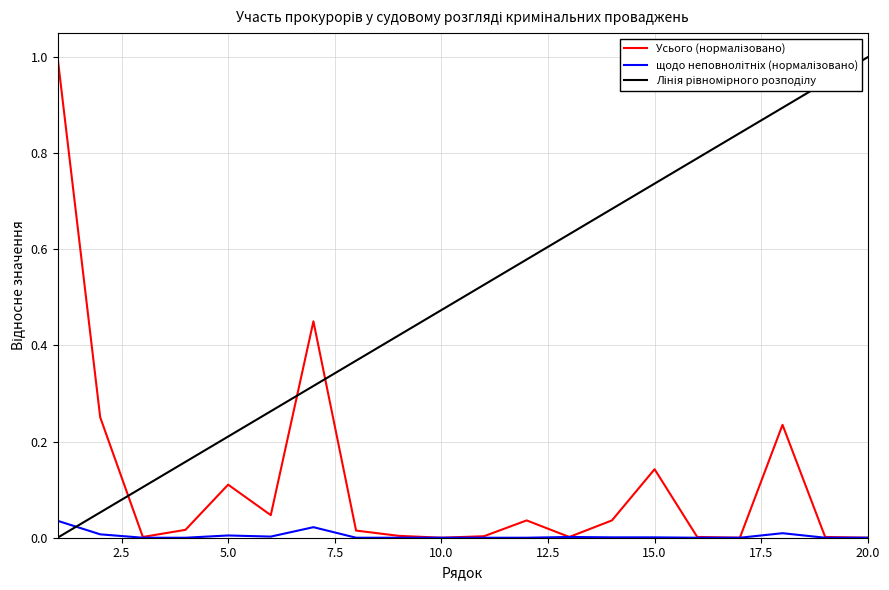

What is the spread (max minus min) of values at 20.0?

1.0